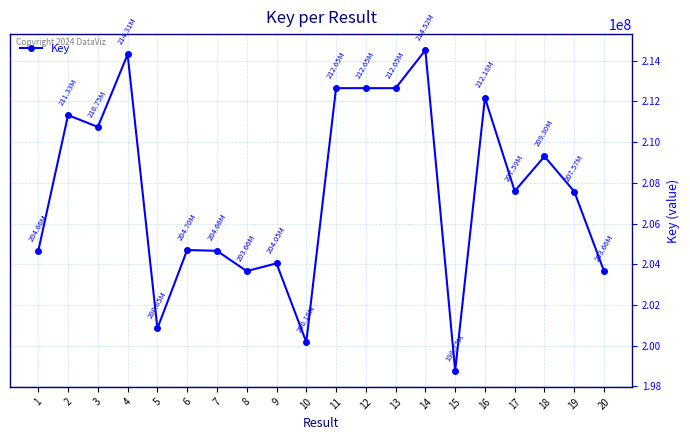

Between 5 and 17, which is larger?

17